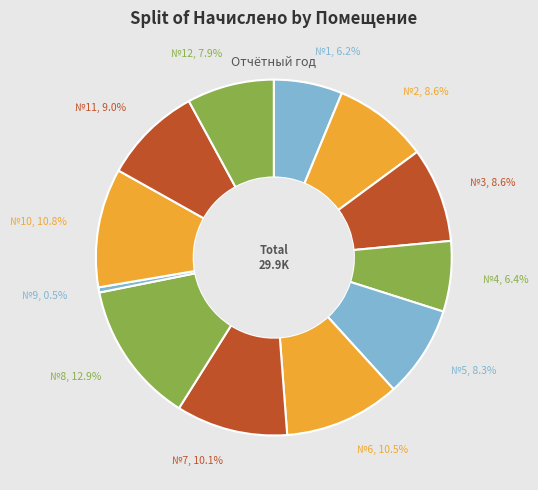

Approximately how many times larger is the value at №7 compared to №2?

1.2